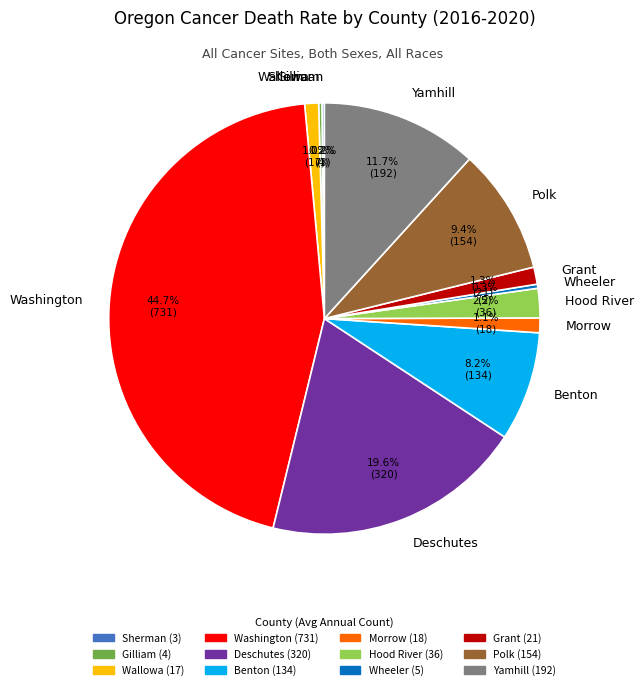

To the nearest percent, what portion does Deschutes represent?

20%